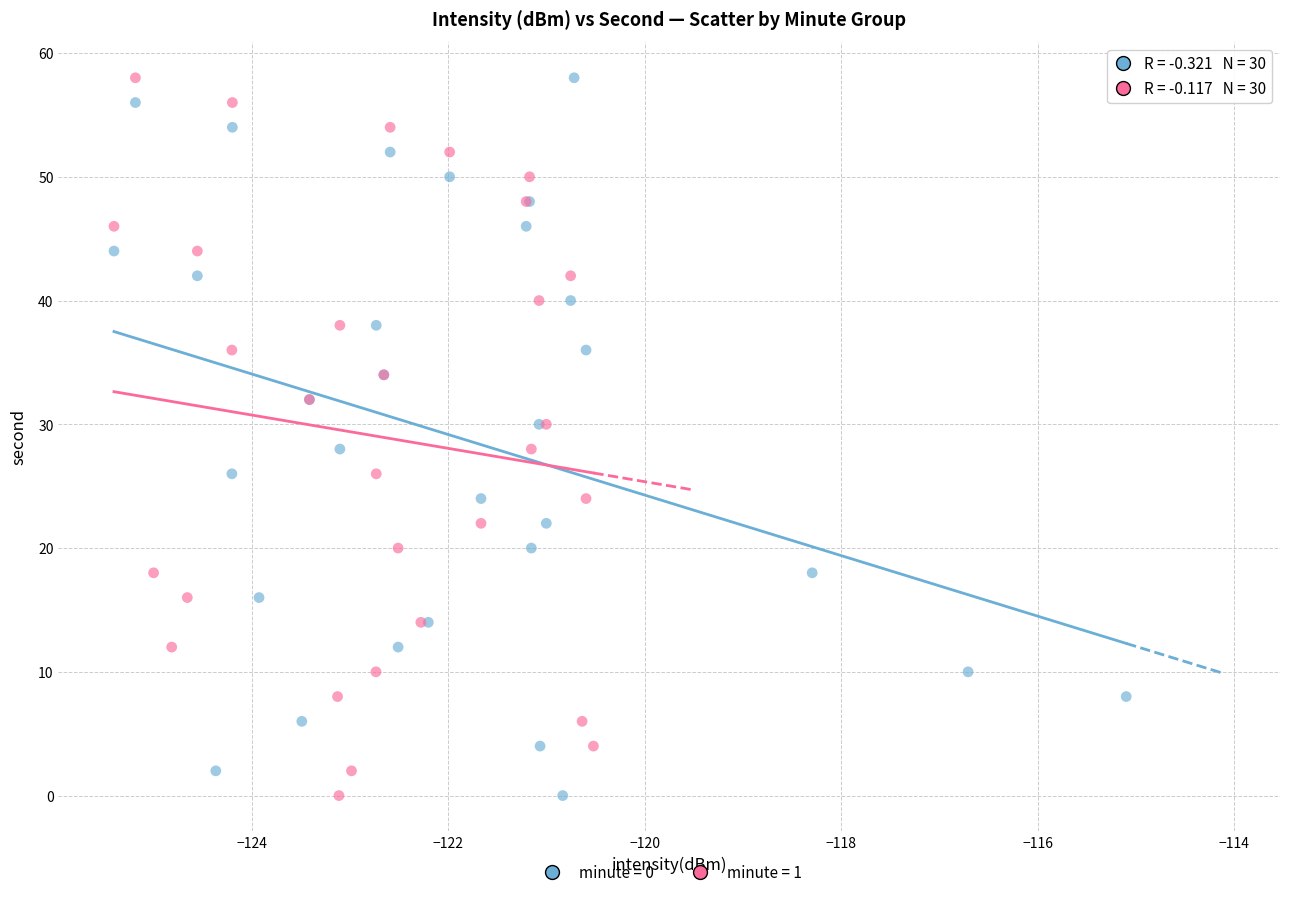

What are all the series names shown in the legend?

minute = 0, minute = 1